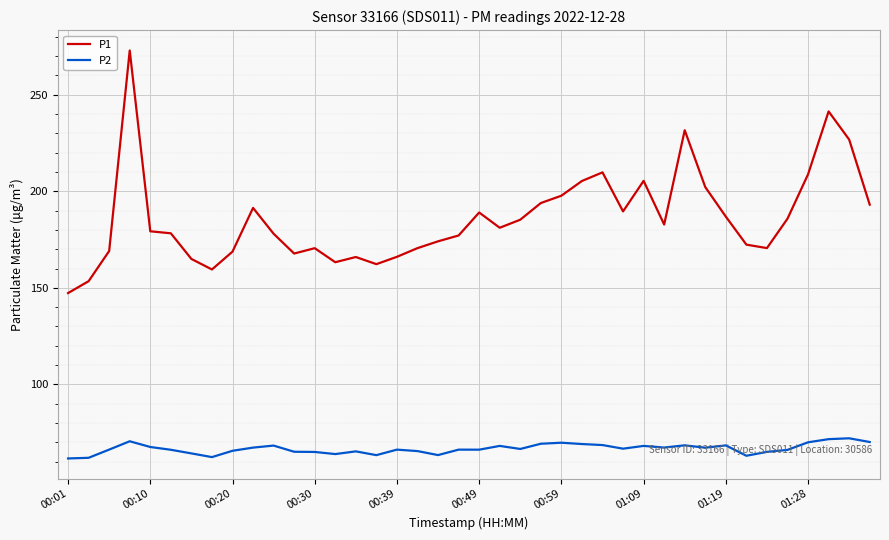

How many categories are shown in the chart?

40